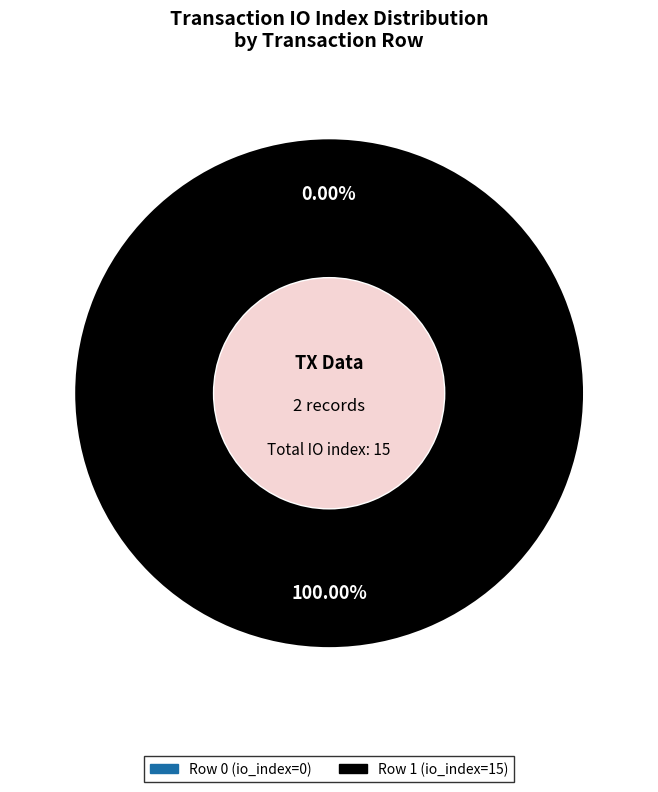

What portion of the pie excludes Row 0 (io_index=0)?

100.0%